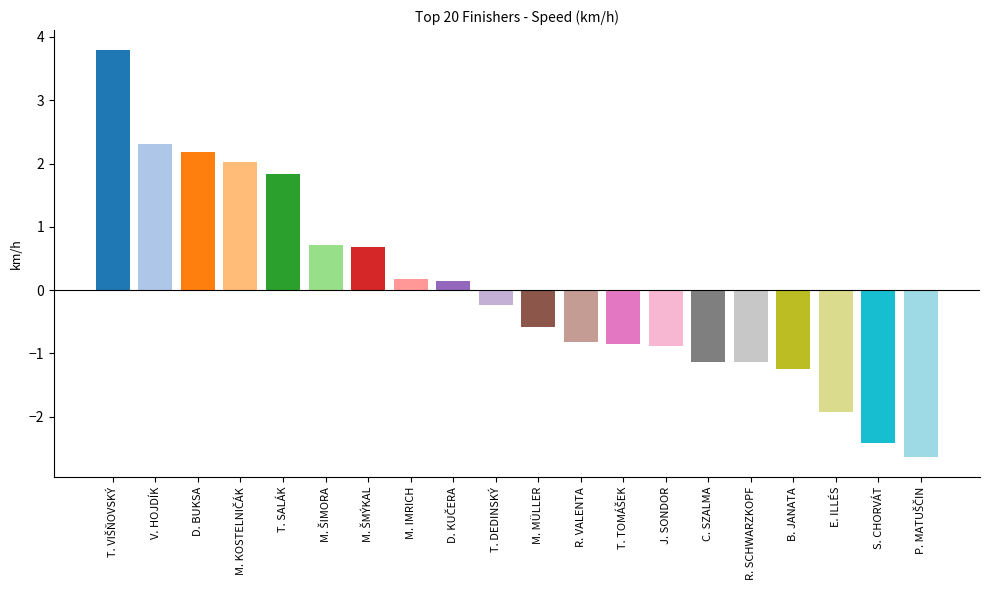

Rank the categories by value from highest to lowest.

T. VIŠŇOVSKÝ, V. HOJDÍK, D. BUKSA, M. KOSTELNIČÁK, T. SALÁK, M. ŠIMORA, M. ŠMÝKAL, M. IMRICH, D. KUČERA, T. DEDINSKÝ, M. MÜLLER, R. VALENTA, T. TOMÁŠEK, J. SONDOR, C. SZALMA, R. SCHWARZKOPF, B. JANATA, E. ILLÉS, S. CHORVÁT, P. MATUŠČIN